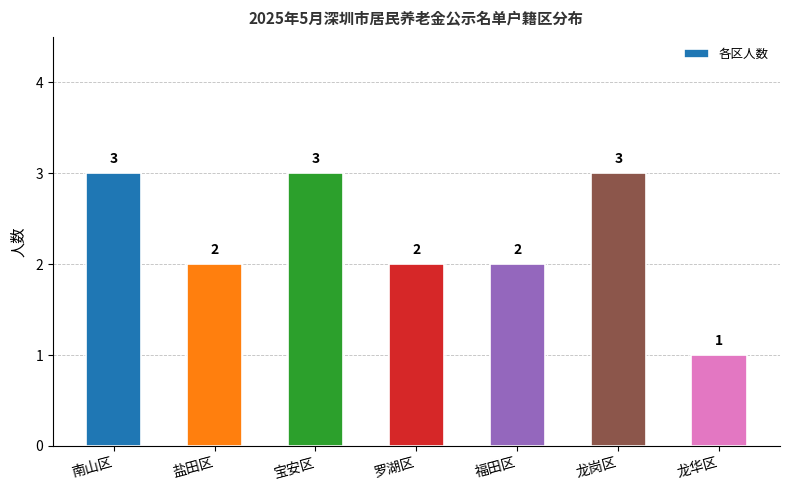

How many data points are less than 2?

1